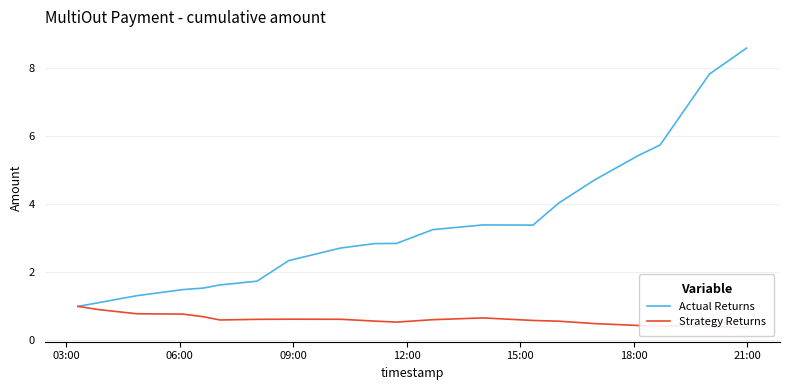

What is the maximum value shown in the chart?

8.6